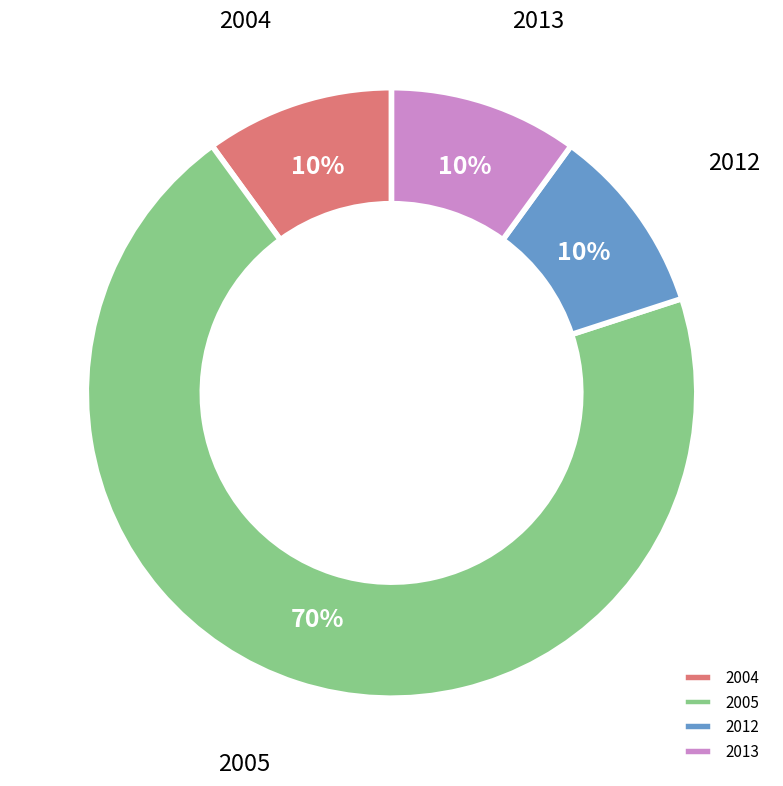

Which category has the biggest portion of the pie?

2005